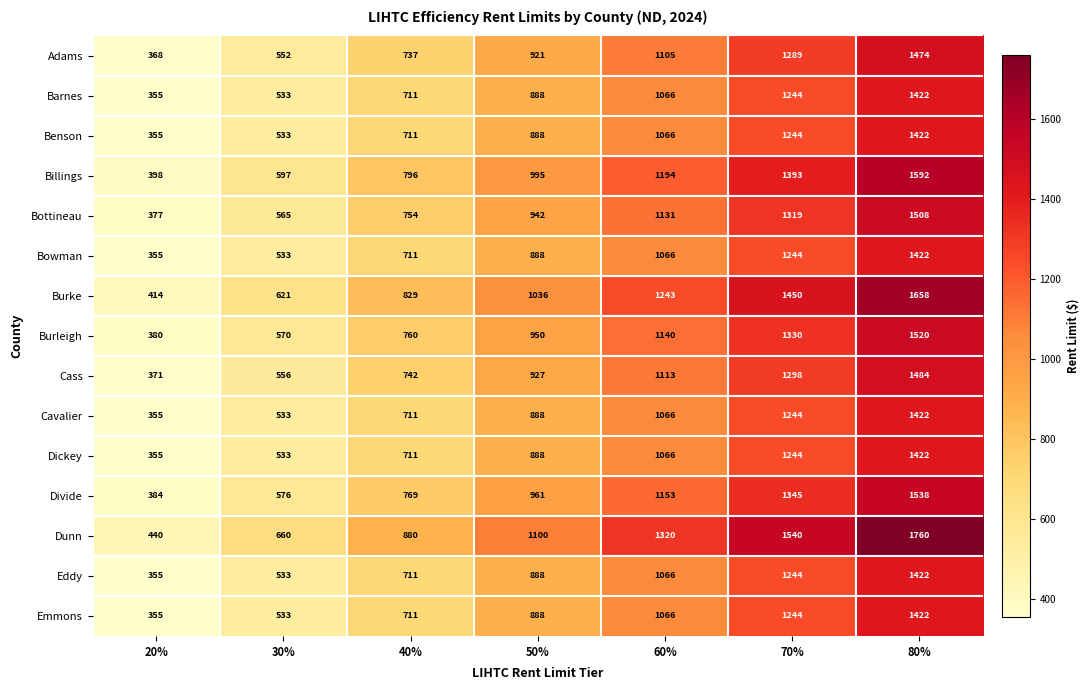

Which series has the largest range (max minus min)?

Dunn